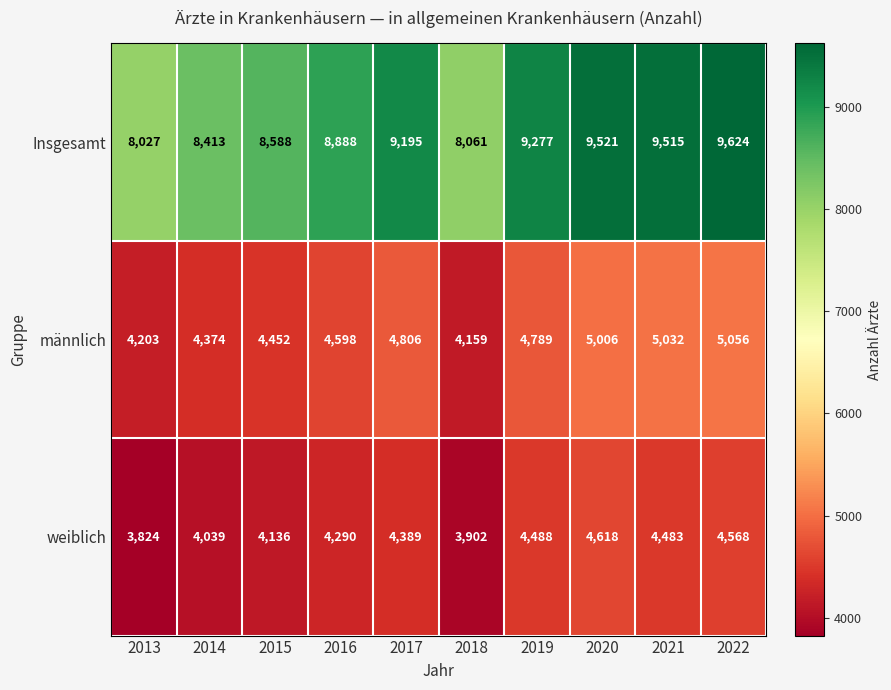

Reading left to right, what are all the values shown in this chart?

Insgesamt: 2013=8027	2014=8413	2015=8588	2016=8888	2017=9195	2018=8061	2019=9277	2020=9521	2021=9515	2022=9624
männlich: 2013=4203	2014=4374	2015=4452	2016=4598	2017=4806	2018=4159	2019=4789	2020=5006	2021=5032	2022=5056
weiblich: 2013=3824	2014=4039	2015=4136	2016=4290	2017=4389	2018=3902	2019=4488	2020=4618	2021=4483	2022=4568